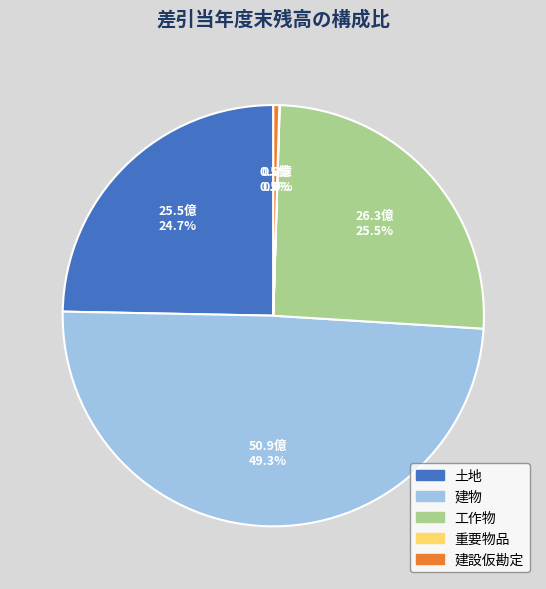

What is the largest slice in the pie chart?

建物